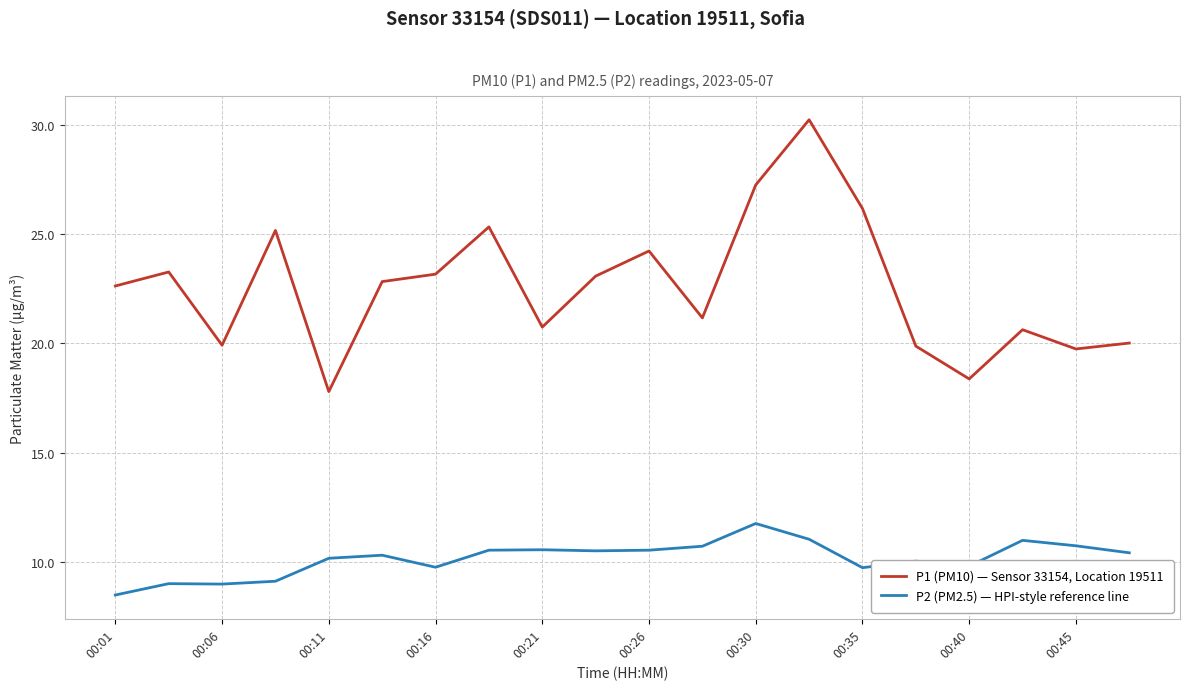

Which series has the largest range (max minus min)?

P1 (PM10) — Sensor 33154, Location 19511